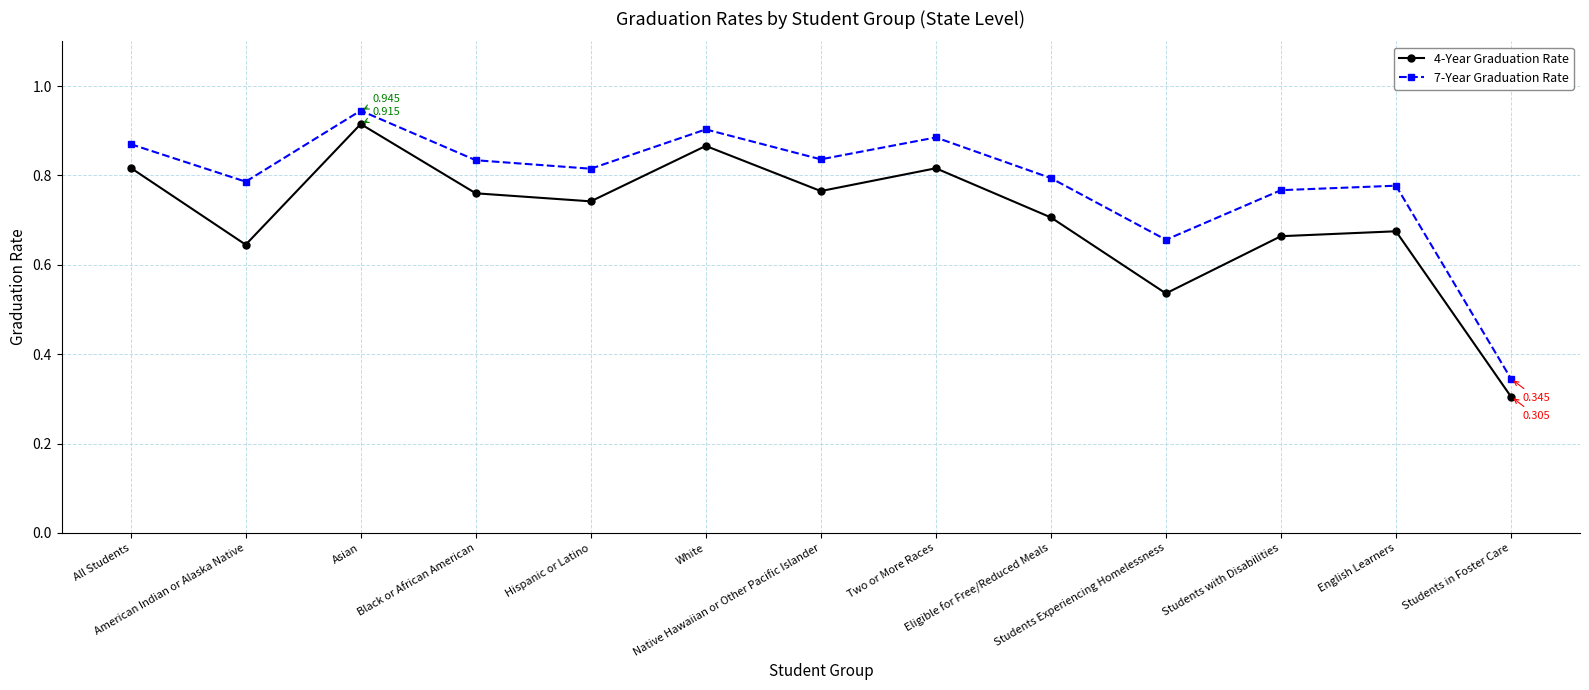

At which label is 4-Year Graduation Rate closest to 0?

Students in Foster Care